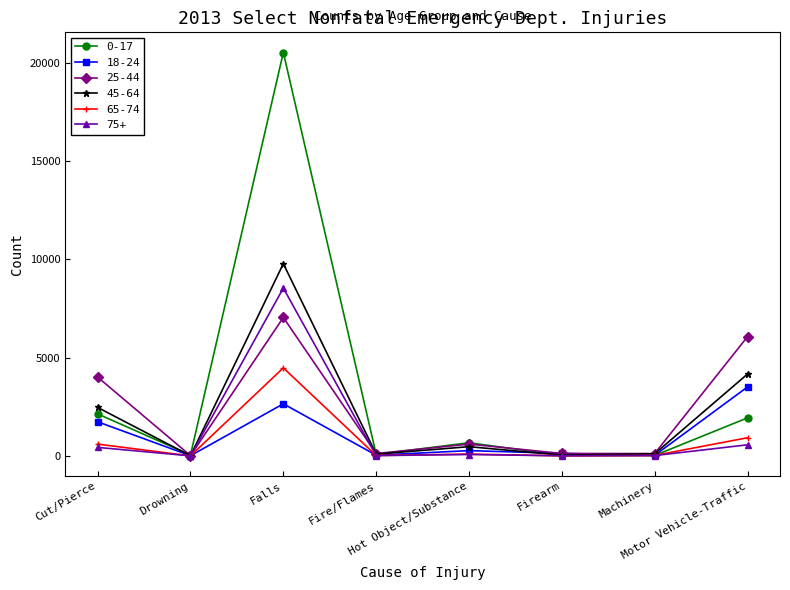

Count the number of categories in the chart.

8